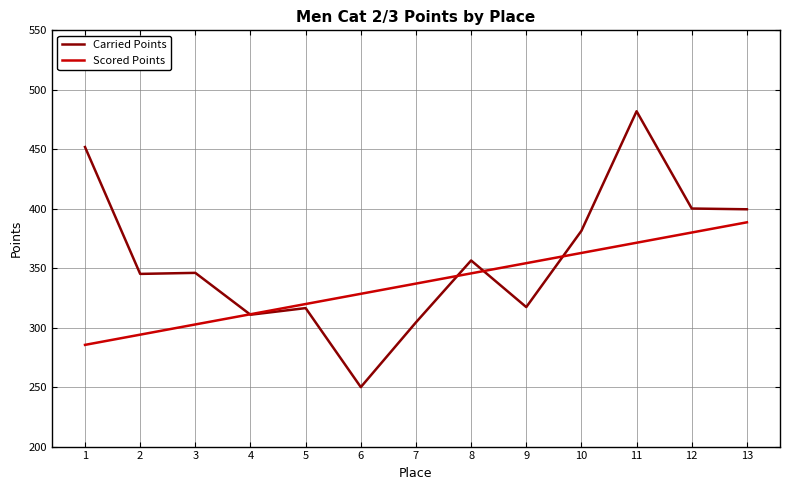

Which series changed the most between 3 and 11?

Carried Points